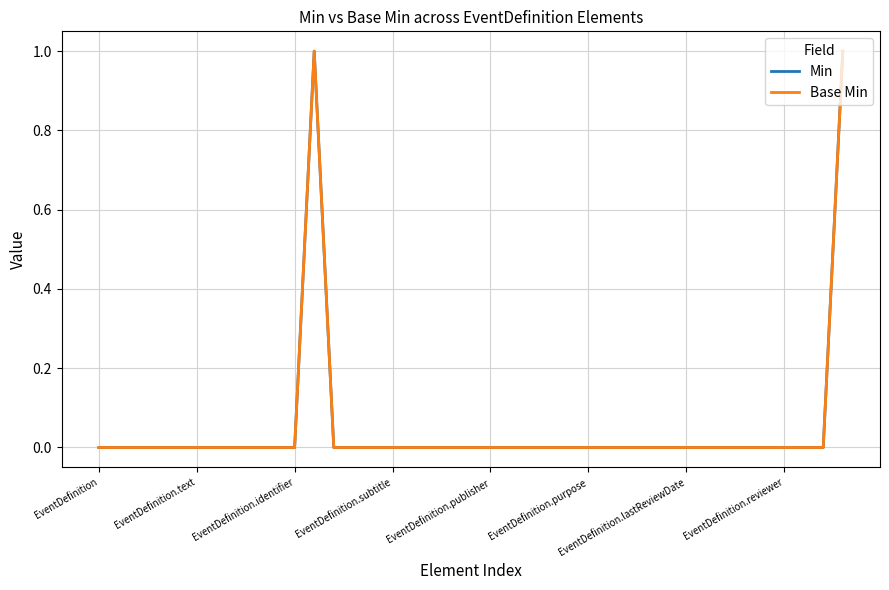

What is the difference between the maximum and minimum values in the Base Min series?

1